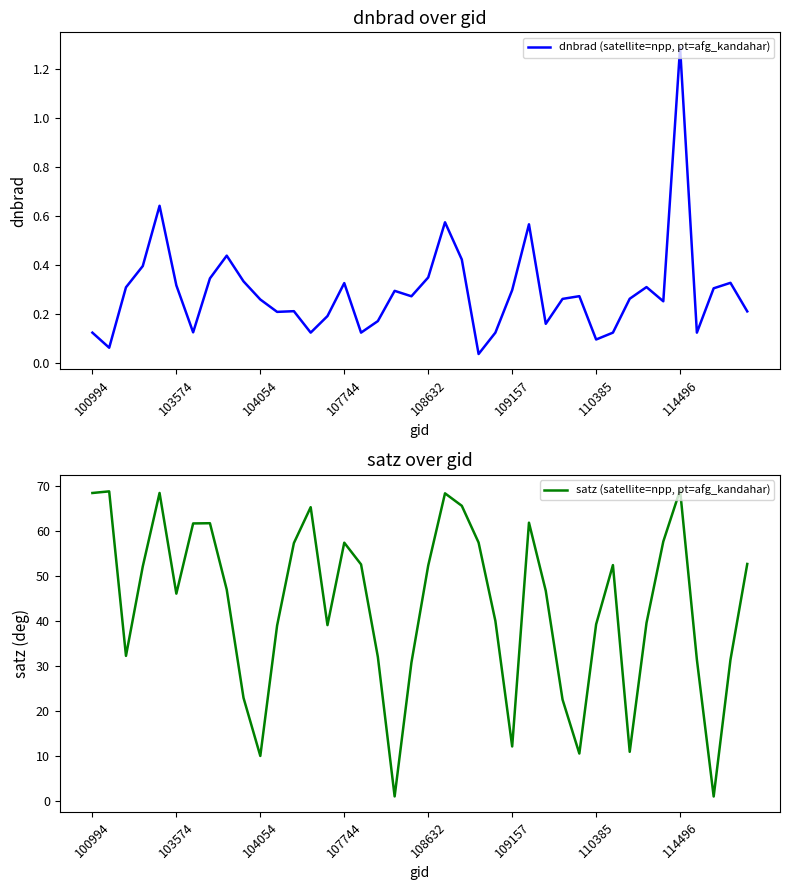

True or false: dnbrad (satellite=npp, pt=afg_kandahar) and satz (satellite=npp, pt=afg_kandahar) cross at least once.

False